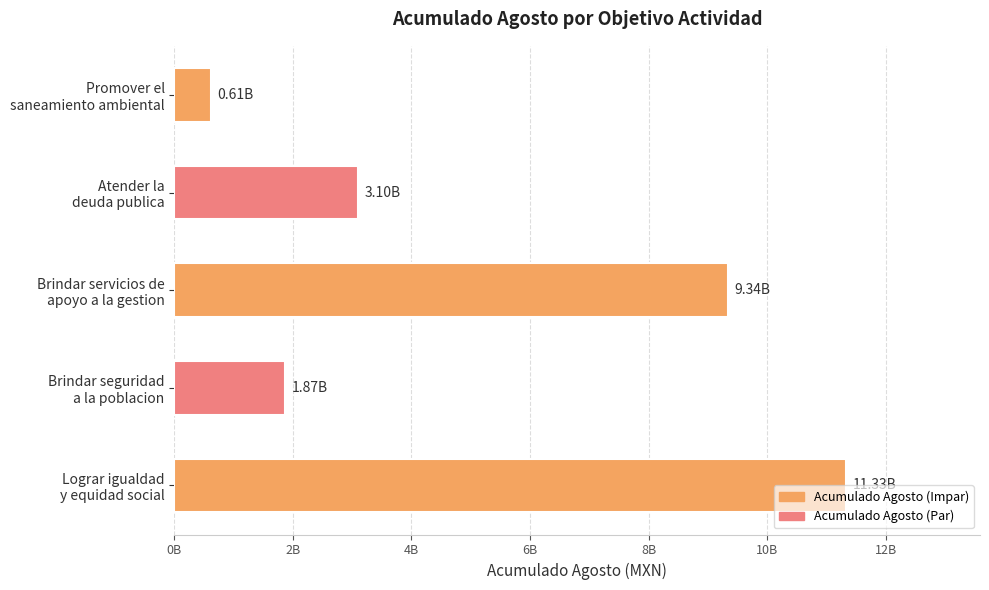

What is the greatest value displayed?

11327583132.7